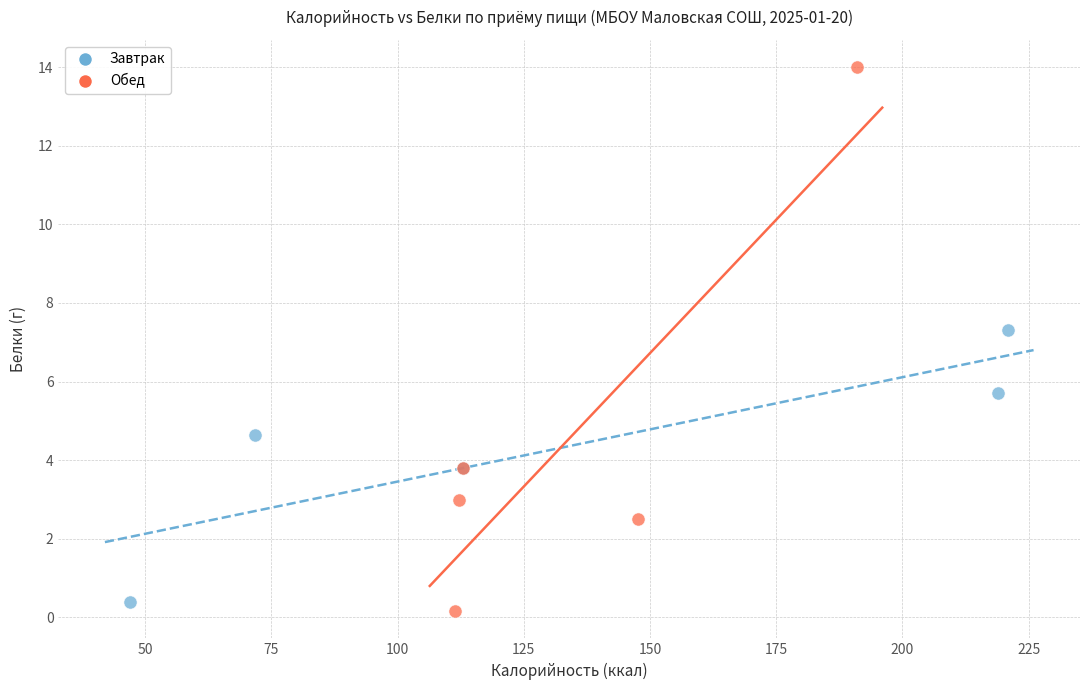

Which series contains the highest Y value?

Обед